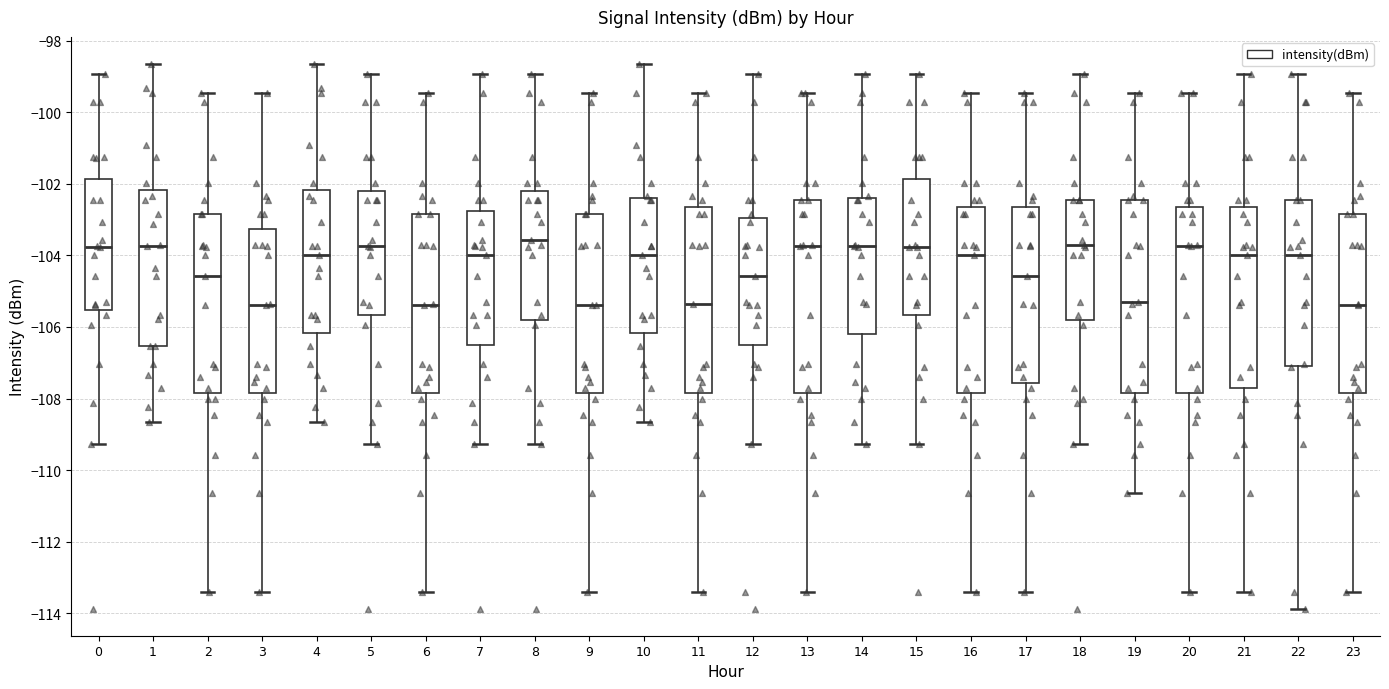

Reading left to right, read every box against the y-axis: the position of its median line, the range the box covers, and the ends of its whiskers. The values are not printed on the chart, so give them approximately, as read against the axis.

0: median -103.8, box -105.6 to -101.8, whiskers -109.2 to -99.0
1: median -103.8, box -106.6 to -102.2, whiskers -108.6 to -98.6
2: median -104.6, box -107.8 to -102.8, whiskers -113.4 to -99.4
3: median -105.4, box -107.8 to -103.2, whiskers -113.4 to -99.4
4: median -104.0, box -106.2 to -102.2, whiskers -108.6 to -98.6
5: median -103.8, box -105.6 to -102.2, whiskers -109.2 to -99.0
6: median -105.4, box -107.8 to -102.8, whiskers -113.4 to -99.4
7: median -104.0, box -106.4 to -102.8, whiskers -109.2 to -99.0
8: median -103.6, box -105.8 to -102.2, whiskers -109.2 to -99.0
9: median -105.4, box -107.8 to -102.8, whiskers -113.4 to -99.4
10: median -104.0, box -106.2 to -102.4, whiskers -108.6 to -98.6
11: median -105.4, box -107.8 to -102.6, whiskers -113.4 to -99.4
12: median -104.6, box -106.4 to -103.0, whiskers -109.2 to -99.0
13: median -103.8, box -107.8 to -102.4, whiskers -113.4 to -99.4
14: median -103.8, box -106.2 to -102.4, whiskers -109.2 to -99.0
15: median -103.8, box -105.6 to -101.8, whiskers -109.2 to -99.0
16: median -104.0, box -107.8 to -102.6, whiskers -113.4 to -99.4
17: median -104.6, box -107.6 to -102.6, whiskers -113.4 to -99.4
18: median -103.8, box -105.8 to -102.4, whiskers -109.2 to -99.0
19: median -105.4, box -107.8 to -102.4, whiskers -110.6 to -99.4
20: median -103.8, box -107.8 to -102.6, whiskers -113.4 to -99.4
21: median -104.0, box -107.8 to -102.6, whiskers -113.4 to -99.0
22: median -104.0, box -107.0 to -102.4, whiskers -113.8 to -99.0
23: median -105.4, box -107.8 to -102.8, whiskers -113.4 to -99.4